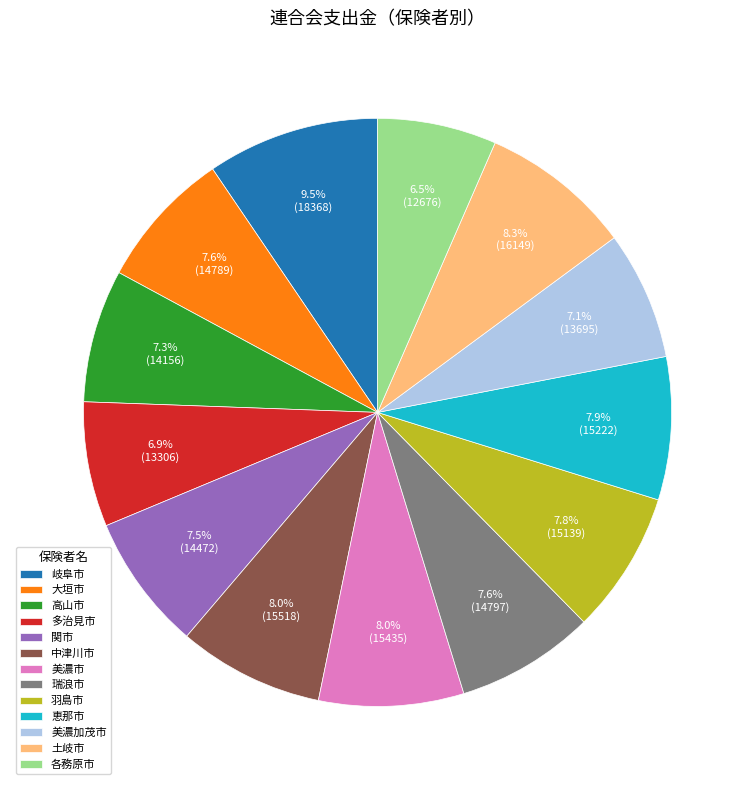

Approximately how many times larger is the value at 関市 compared to 土岐市?

0.9